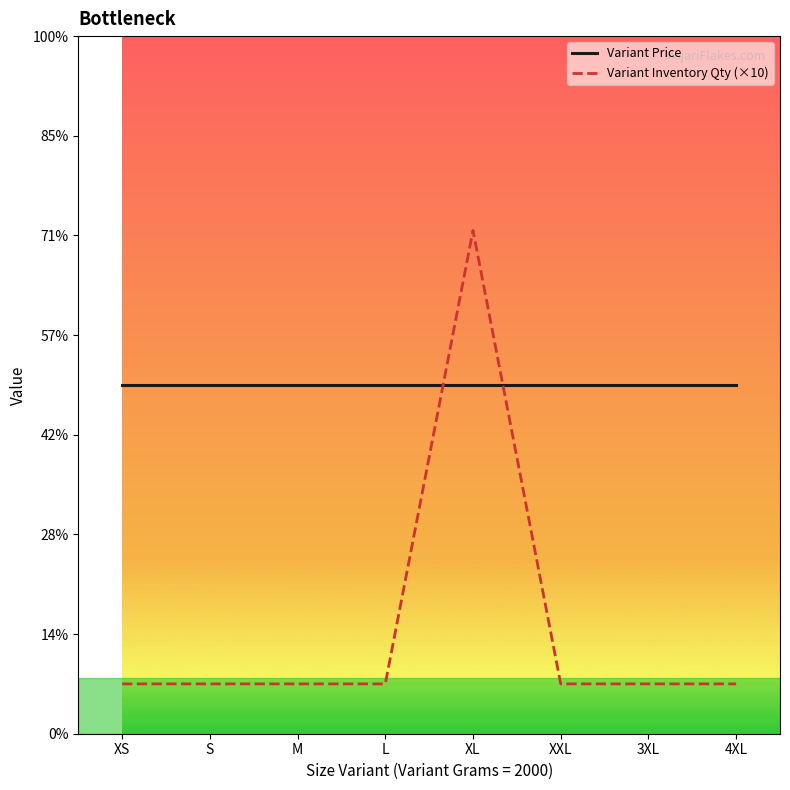

Does the chart display data point markers on the line(s)?

No